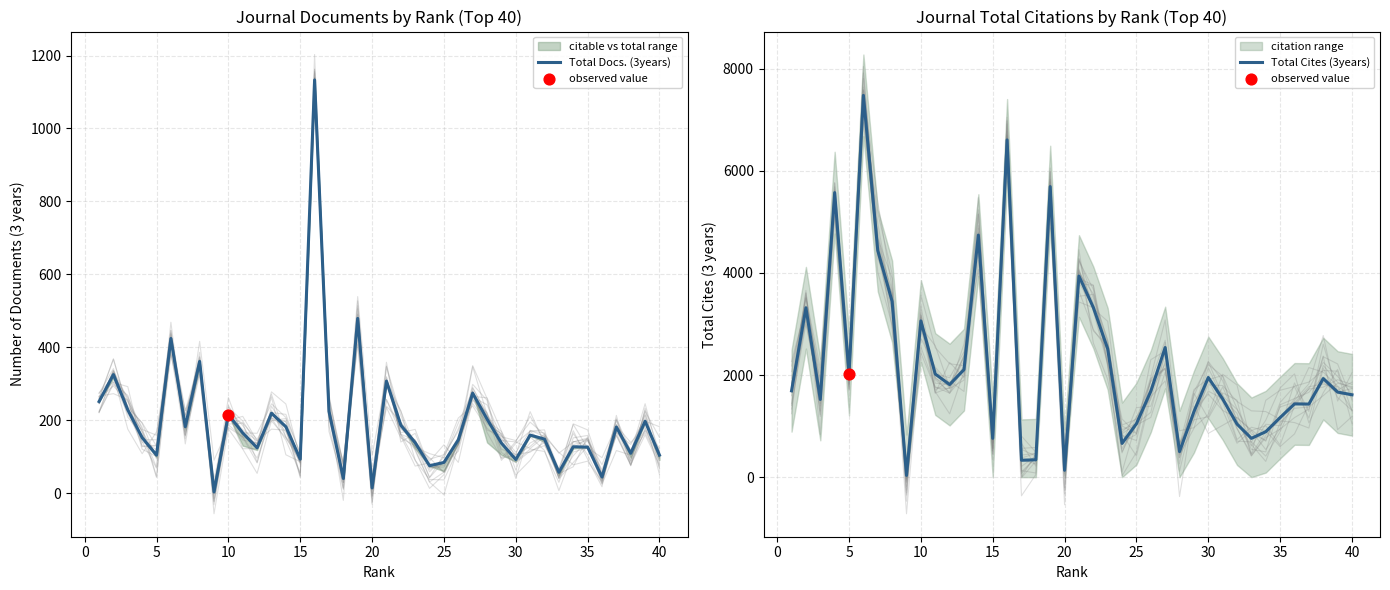

Which series contains the highest Y value?

Total Cites (3years)